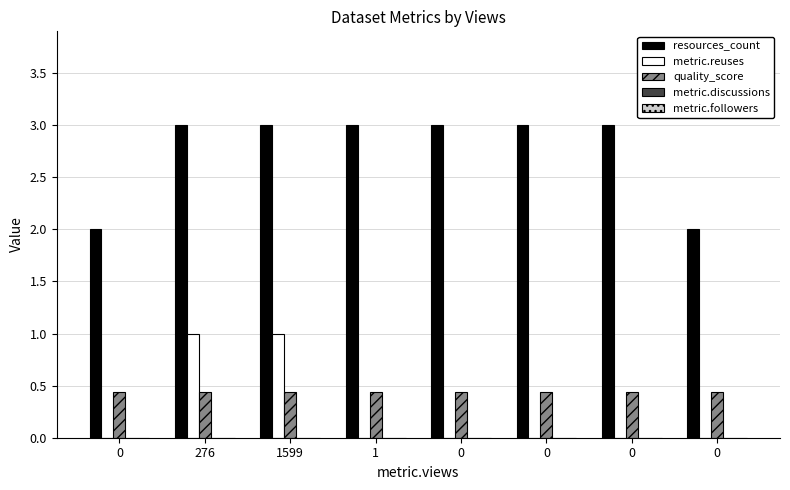

Does the chart contain stacked bars?

No